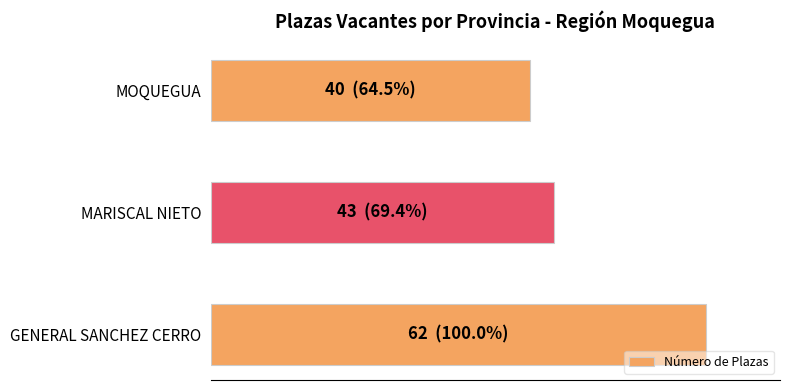

What is the minimum value shown in the chart?

40